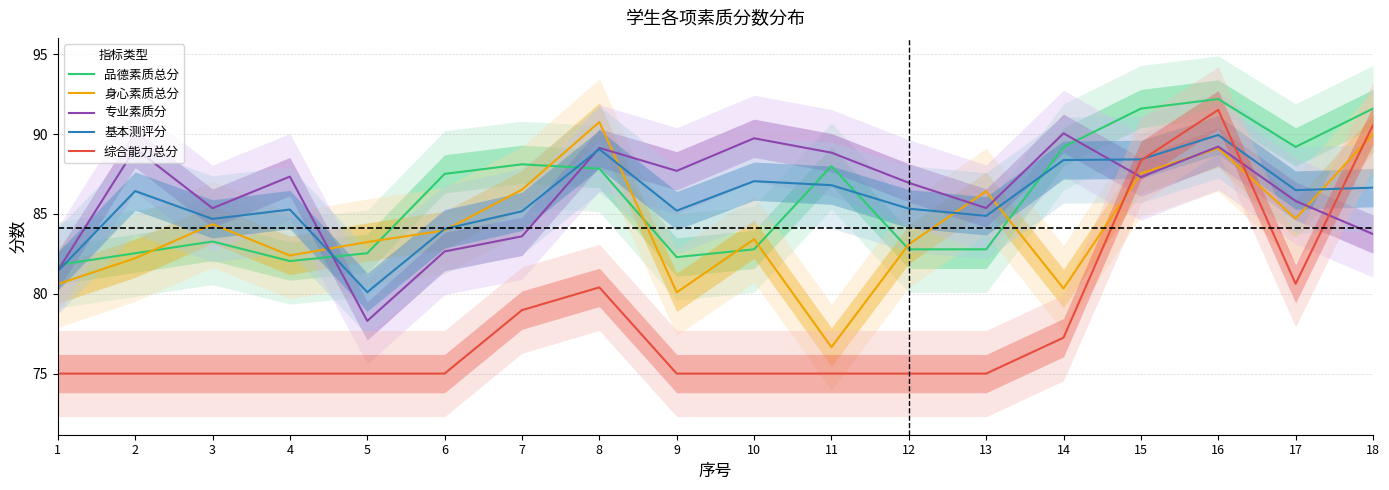

Reading left to right, what are all the values shown in this chart?

品德素质总分: 1=81.8	2=82.5	3=83.3	4=82.0	5=82.5	6=87.5	7=88.1	8=87.8	9=82.3	10=82.8	11=88.0	12=82.8	13=82.8	14=89.2	15=91.6	16=92.2	17=89.2	18=91.6
身心素质总分: 1=80.6	2=82.2	3=84.4	4=82.4	5=83.2	6=84.0	7=86.5	8=90.8	9=80.1	10=83.4	11=76.7	12=83.1	13=86.4	14=80.3	15=87.5	16=89.1	17=84.7	18=90.0
专业素质分: 1=81.5	2=89.1	3=85.4	4=87.3	5=78.3	6=82.7	7=83.6	8=89.1	9=87.7	10=89.7	11=88.8	12=87.0	13=85.4	14=90.0	15=87.3	16=89.2	17=85.8	18=83.7
基本测评分: 1=81.4	2=86.4	3=84.7	4=85.3	5=80.1	6=84.1	7=85.2	8=89.1	9=85.2	10=87.1	11=86.8	12=85.3	13=84.9	14=88.4	15=88.4	16=89.9	17=86.5	18=86.6
综合能力总分: 1=75.0	2=75.0	3=75.0	4=75.0	5=75.0	6=75.0	7=79.0	8=80.4	9=75.0	10=75.0	11=75.0	12=75.0	13=75.0	14=77.2	15=88.3	16=91.5	17=80.6	18=90.6